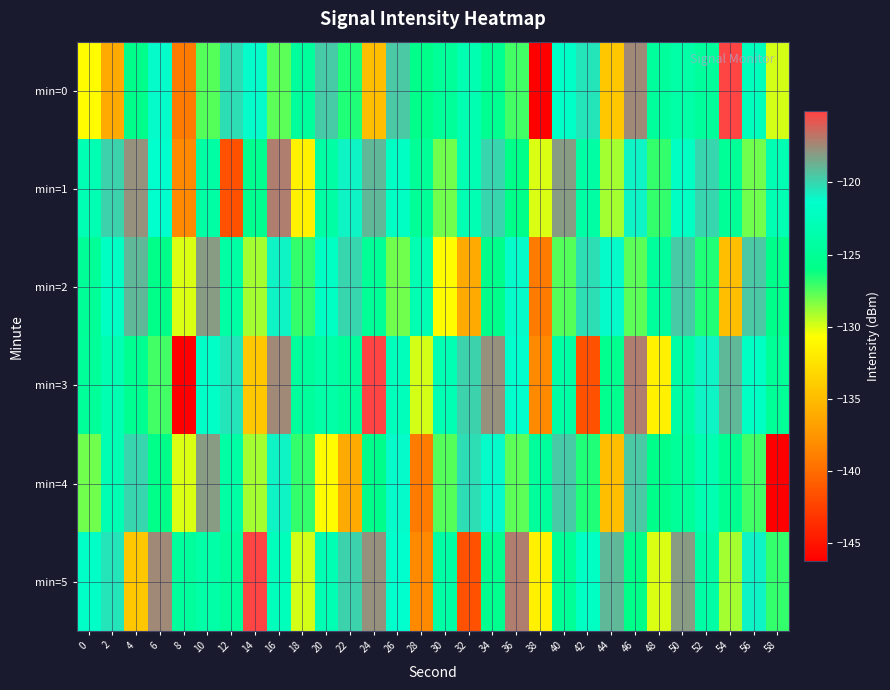

What is the difference between the highest and lowest values at 56?

8.5